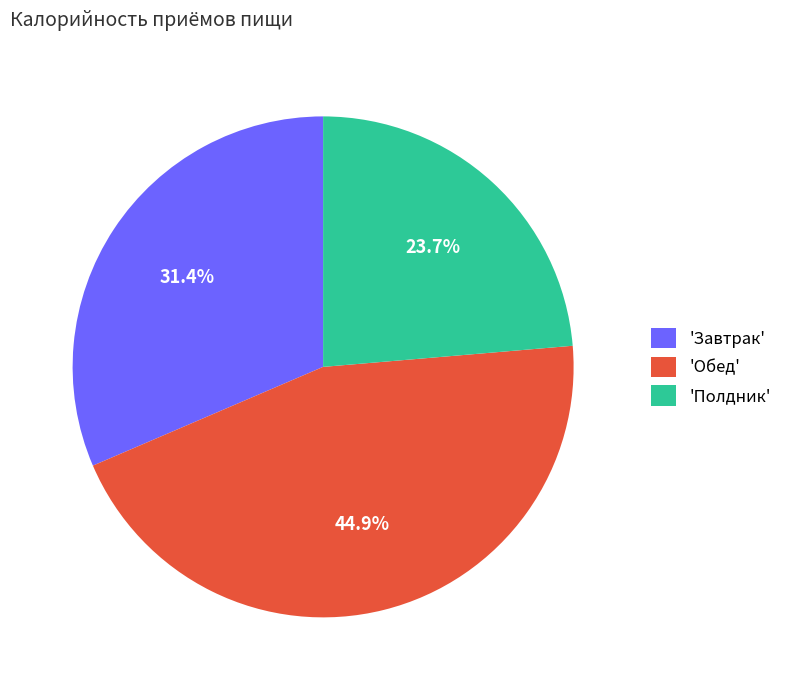

How much of the chart is everything except 'Обед'?

55.1%